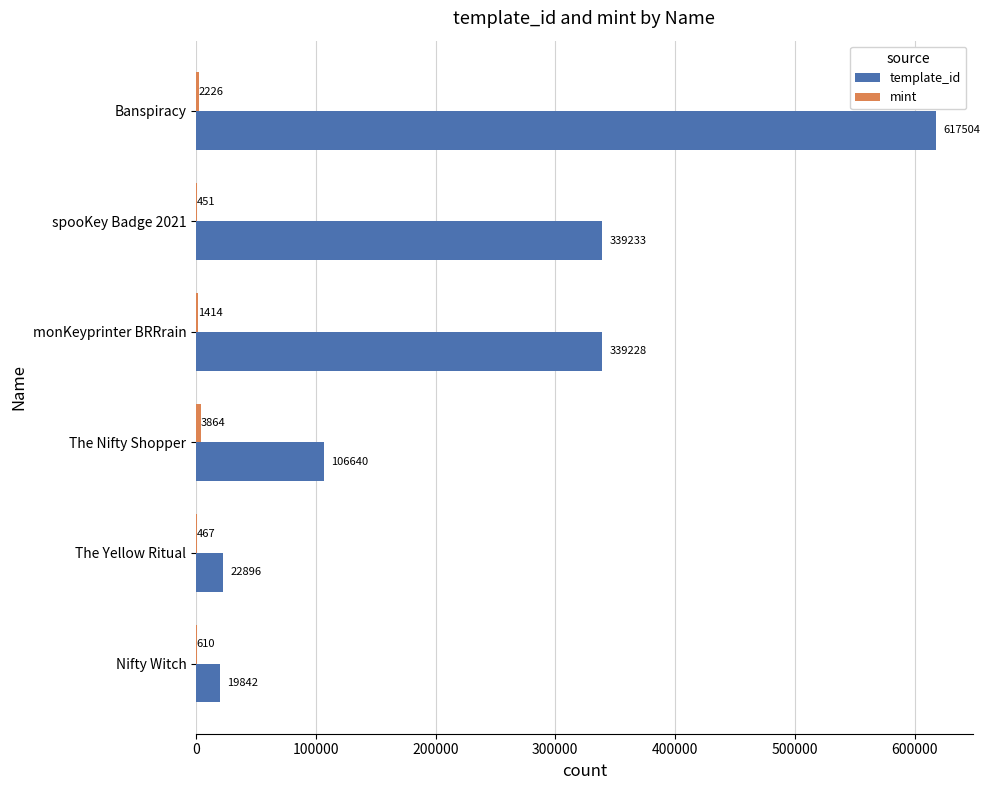

The template_id series shows 106640 at The Nifty Shopper. True or false?

True